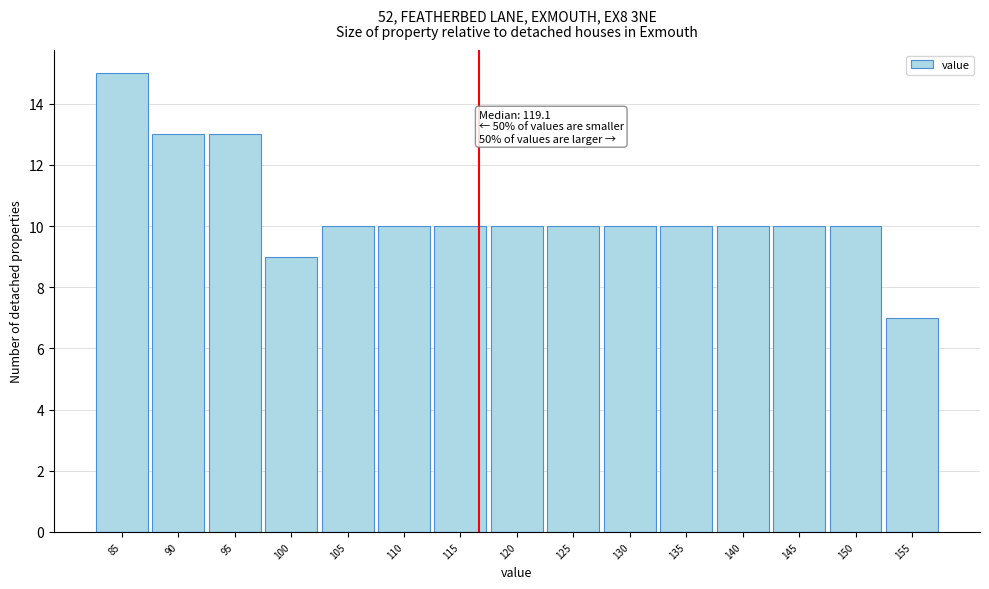

Reading left to right, what are all the values shown in this chart?

15	13	13	9	10	10	10	10	10	10	10	10	10	10	7